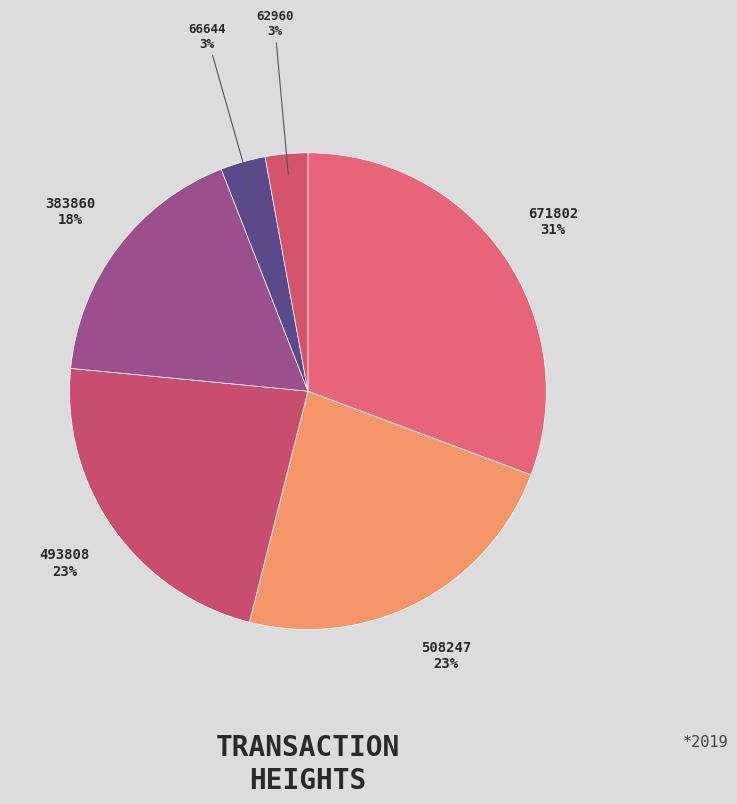

Which has a higher value, 671802 or 66644?

671802